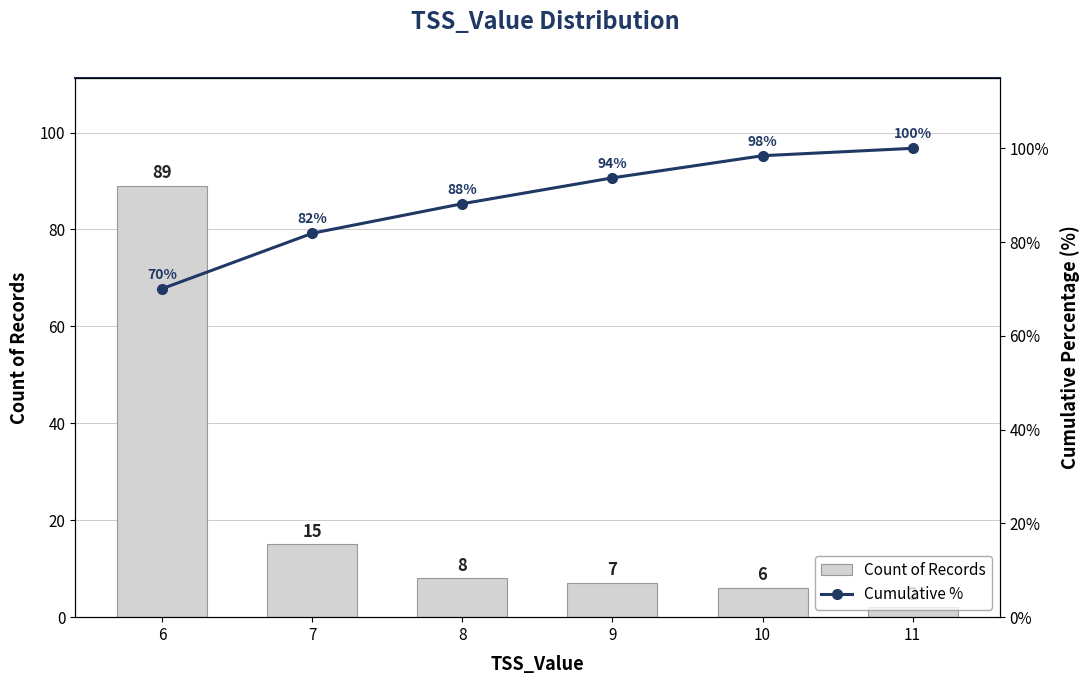

True or false: Count of Records has a value of 2.0 at 11.

True